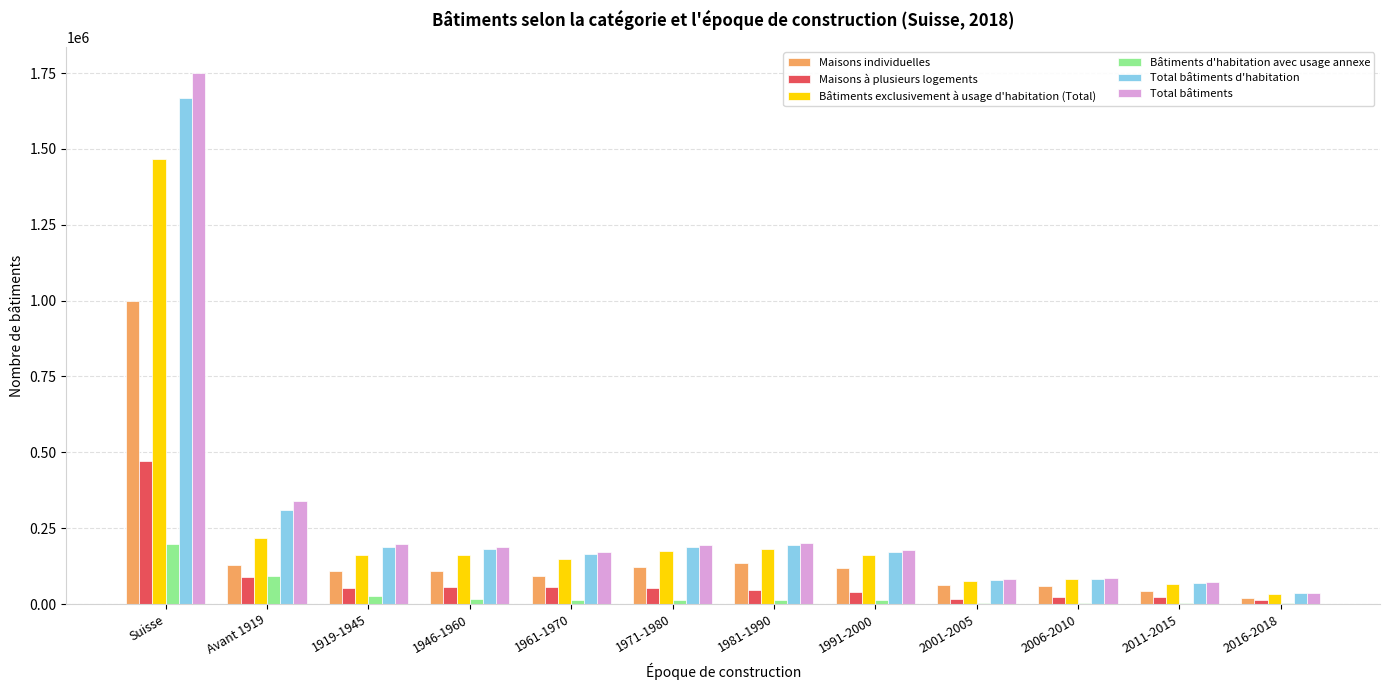

What is the average value of the Maisons à plusieurs logements series?

78304